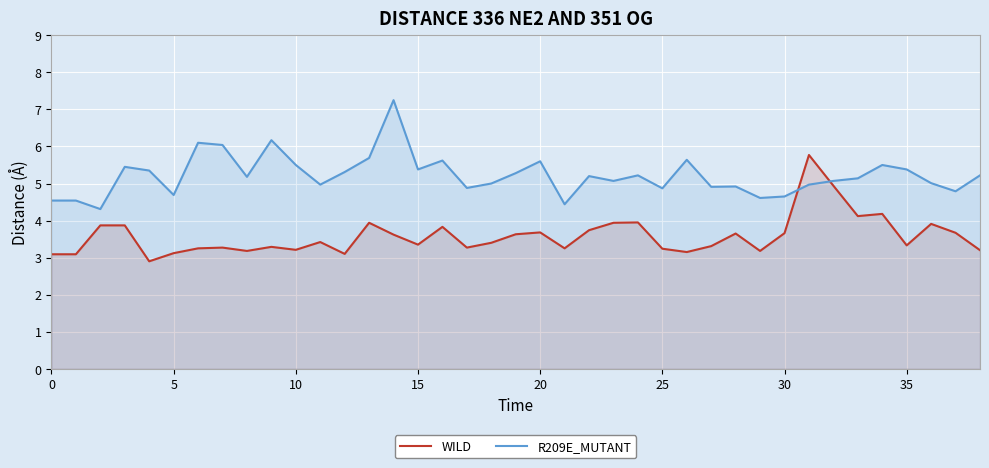

Which series has the widest spread of values?

R209E_MUTANT